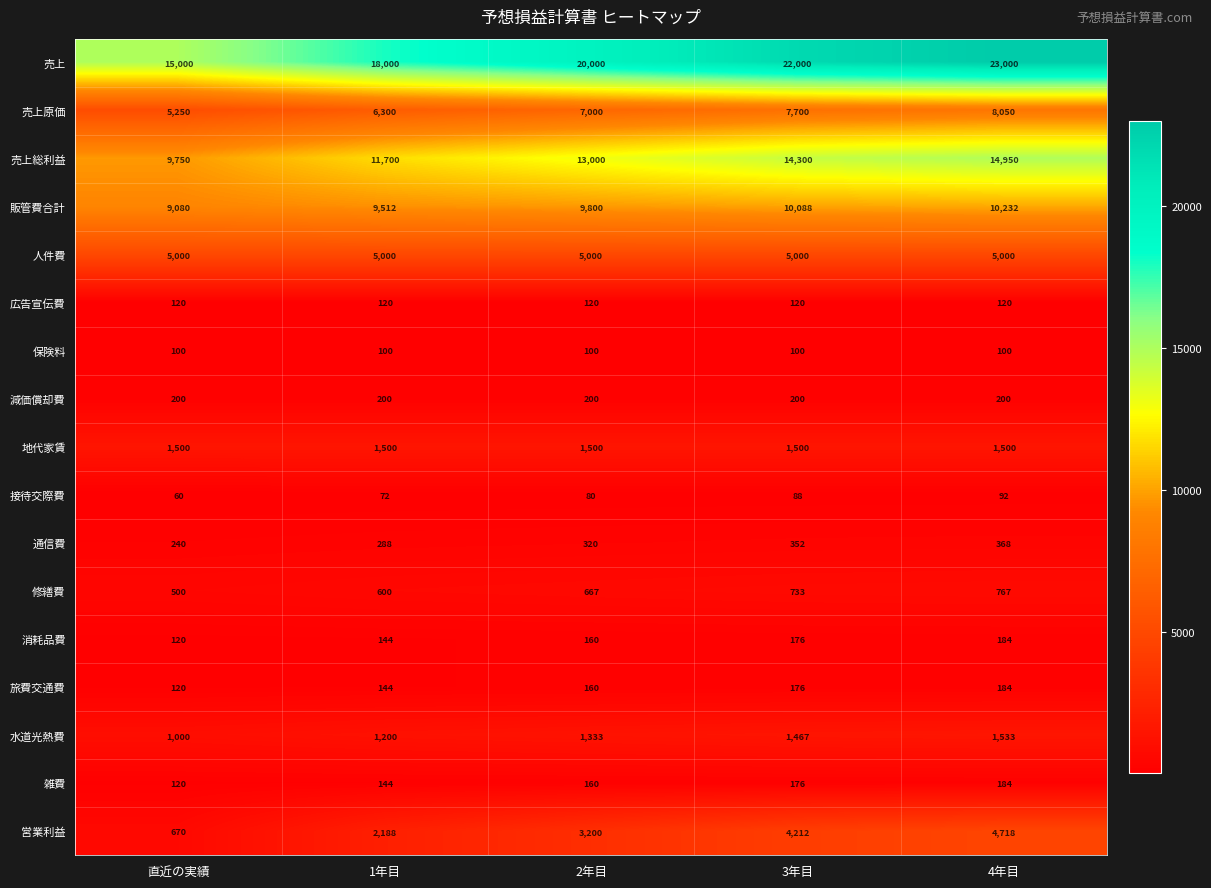

What is the average value of the 雑費 series?

157